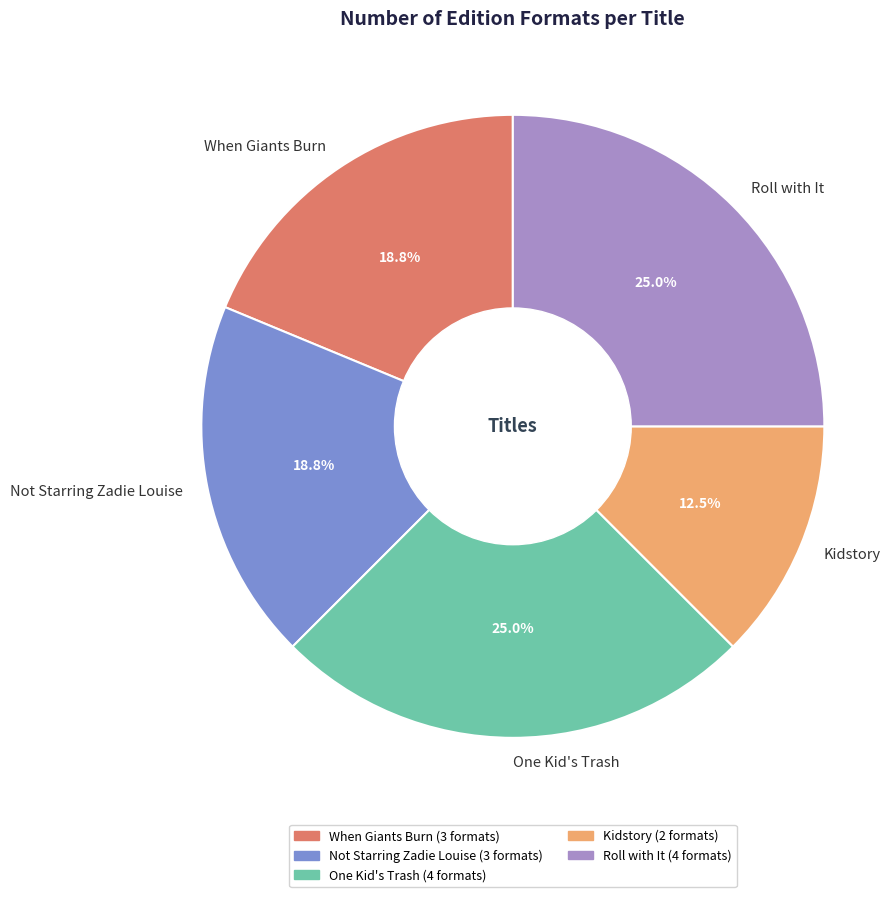

Is there a majority slice in this chart?

No